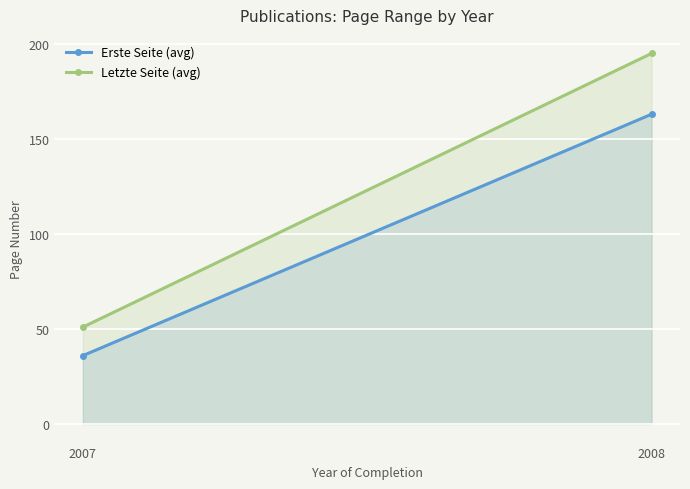

At which category does the chart reach its peak across all series?

2008